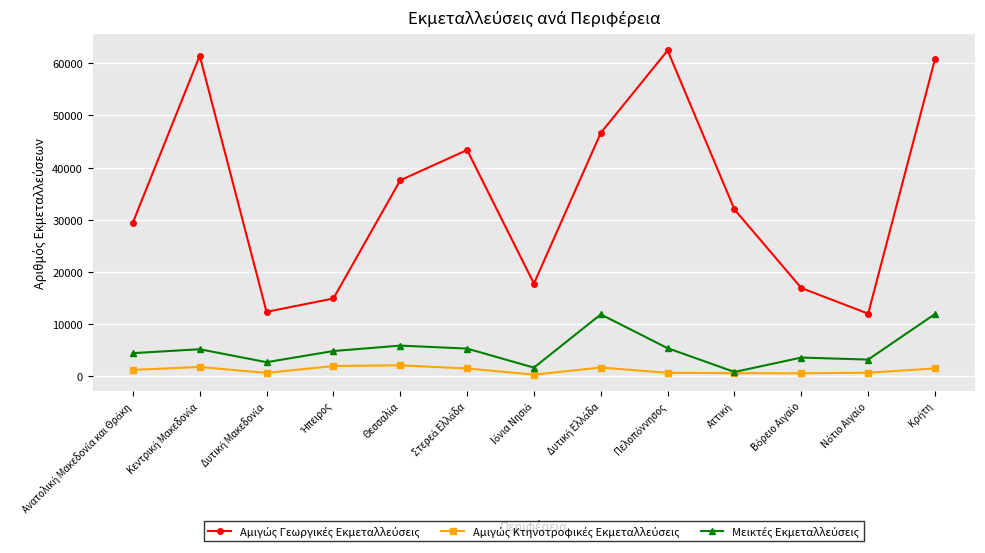

What is the greatest value displayed?

62491